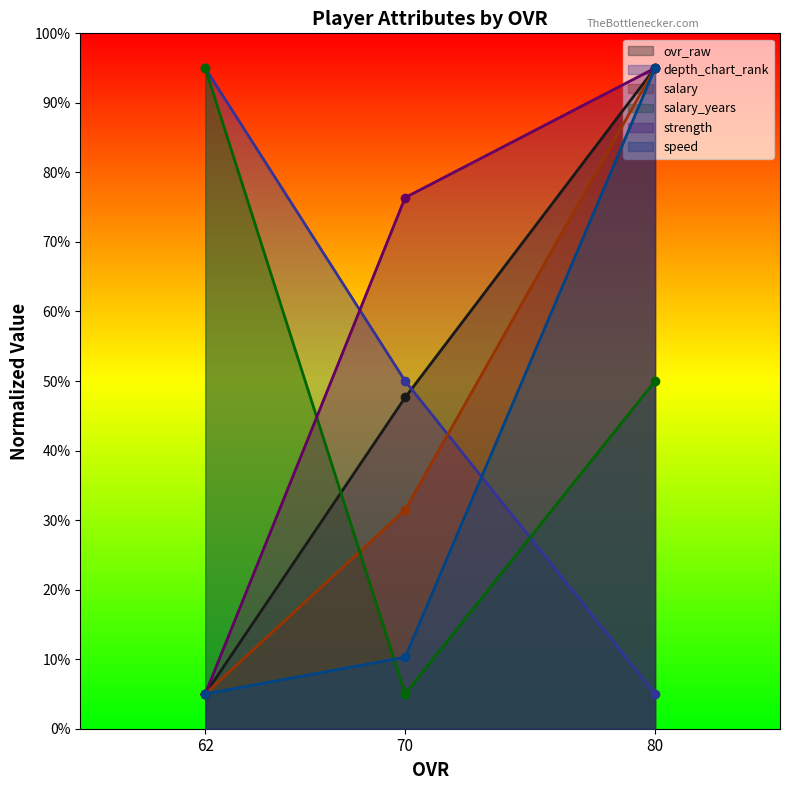

Reading left to right, transcribe all the data shown in this chart.

ovr_raw: 62=5.0	70=47.6	80=95.0
depth_chart_rank: 62=95.0	70=50.0	80=5.0
salary: 62=5.0	70=31.5	80=95.0
salary_years: 62=95.0	70=5.0	80=50.0
strength: 62=5.0	70=76.4	80=95.0
speed: 62=5.0	70=10.3	80=95.0